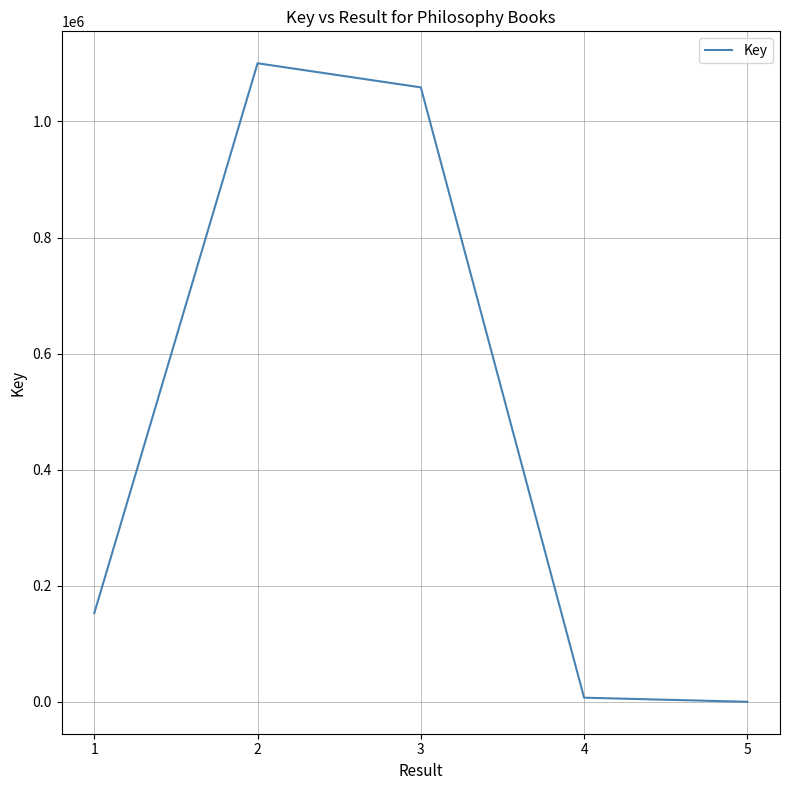

Count the number of data series in this chart.

1